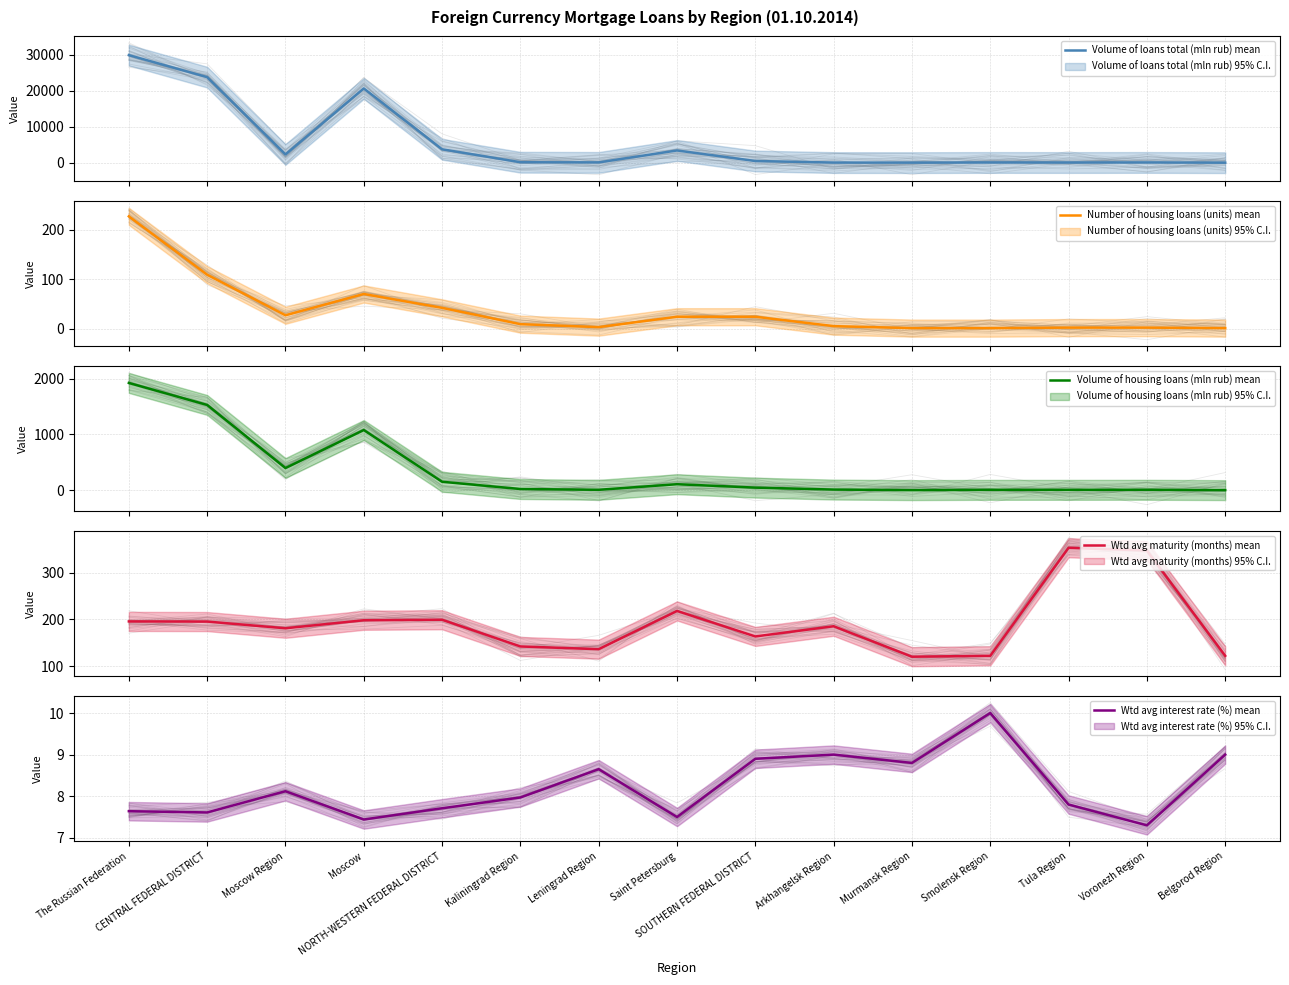

What are all the series names shown in the legend?

Volume of loans total (mln rub) mean, Number of housing loans (units) mean, Volume of housing loans (mln rub) mean, Wtd avg maturity (months) mean, Wtd avg interest rate (%) mean